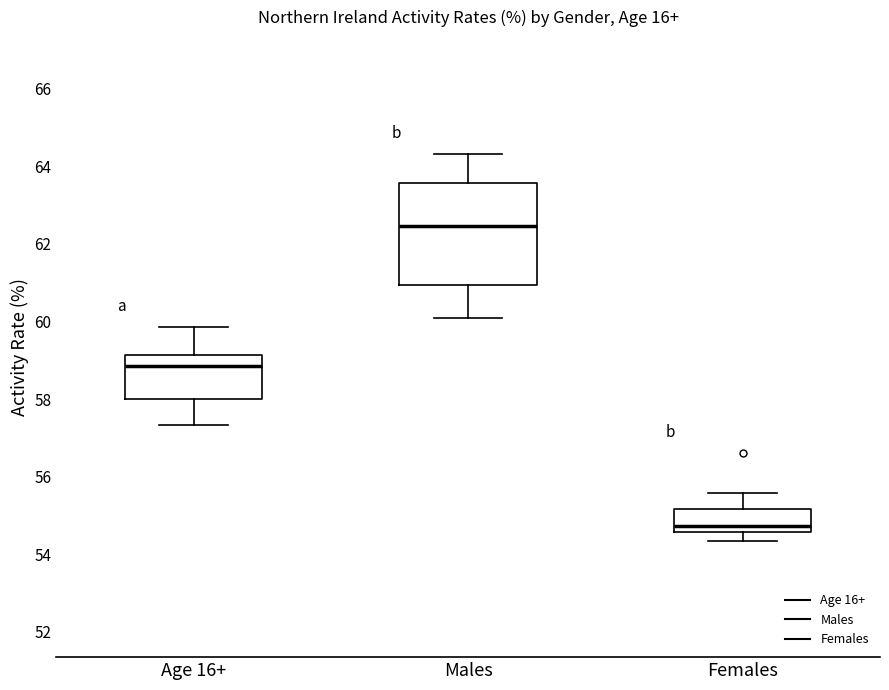

Where does the median line of the box for Females sit on the y-axis? The values are not printed on the chart, so give them approximately, as read against the axis.

54.8